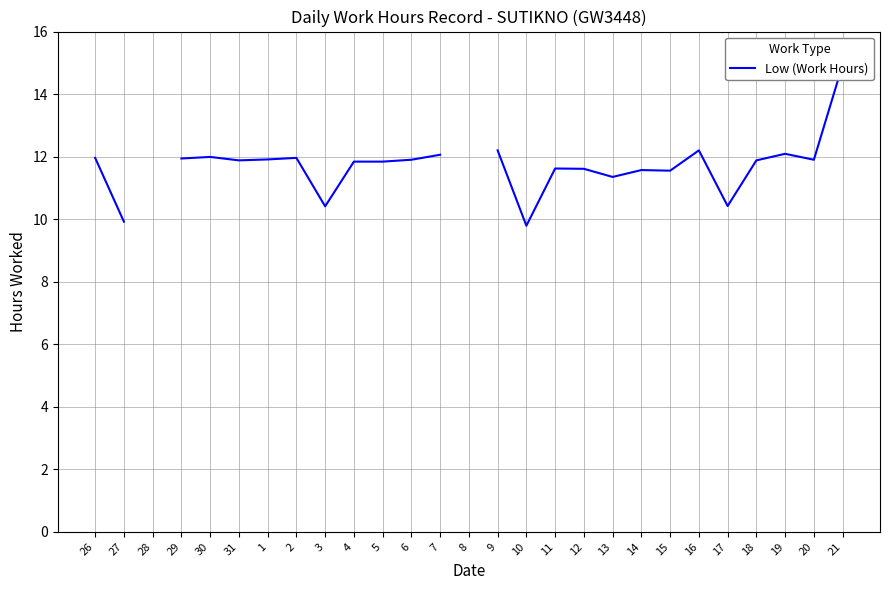

What is the value of the 20th point from the left?

11.6